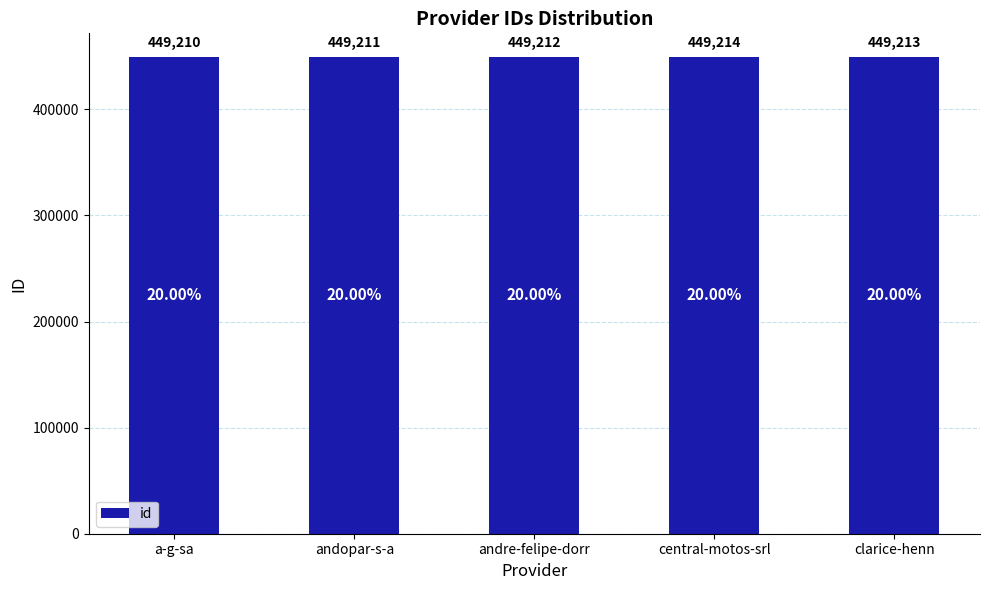

What value does the data have at andre-felipe-dorr?

449212